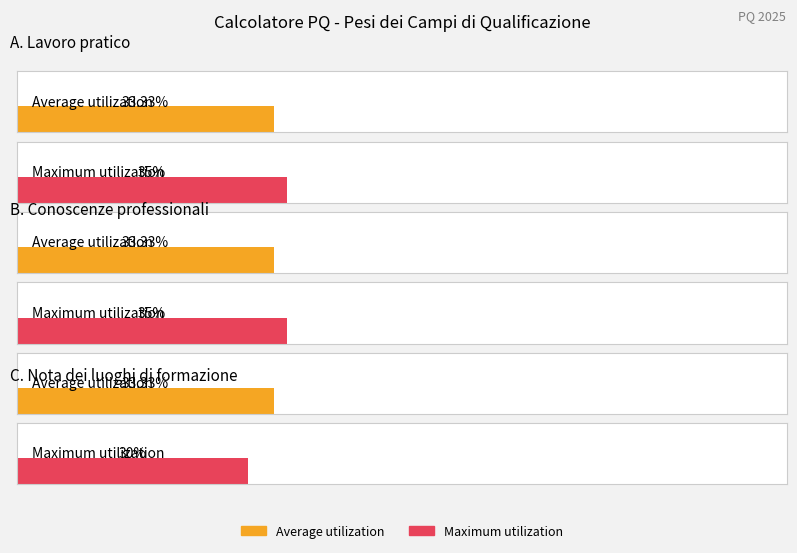

What is the label of the 2nd bar from the left?

B. Conoscenze professionali